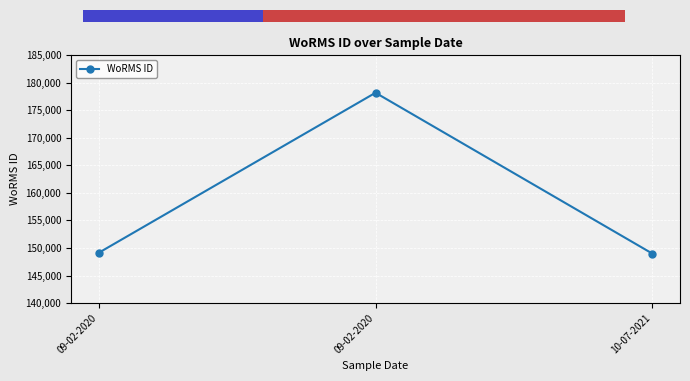

What is the change in value from 09-02-2020 to 09-02-2020?

+29075